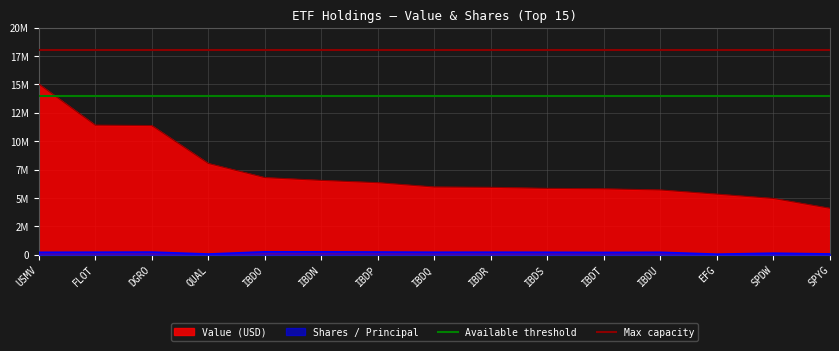

What is the average value of the Max capacity series?

18000000